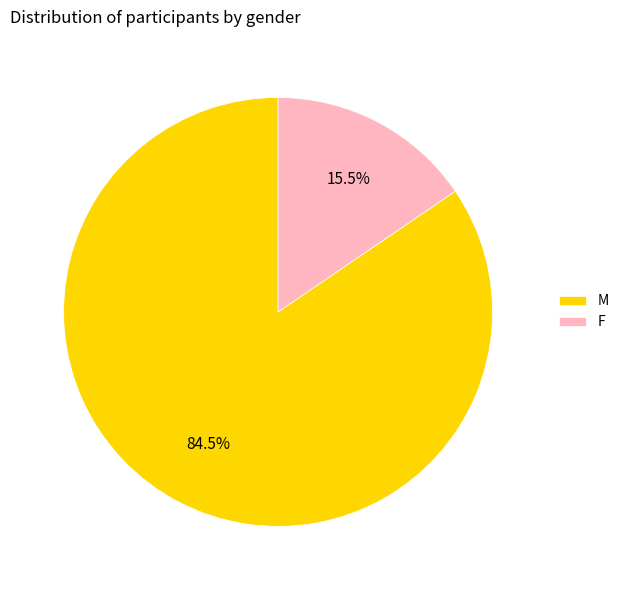

Which slice is the largest?

M